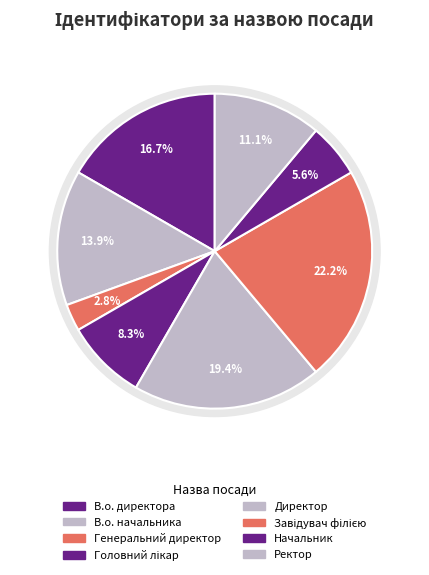

Which category has the biggest portion of the pie?

Завідувач філією